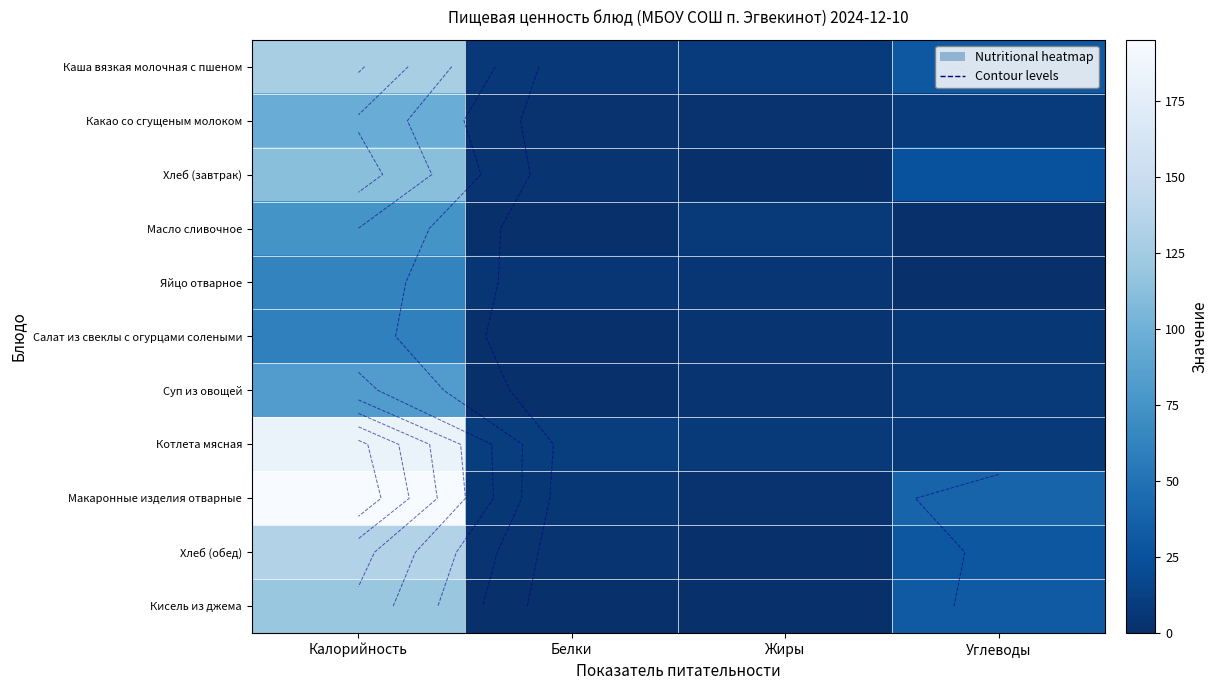

At which label does Суп из овощей reach its peak?

Калорийность